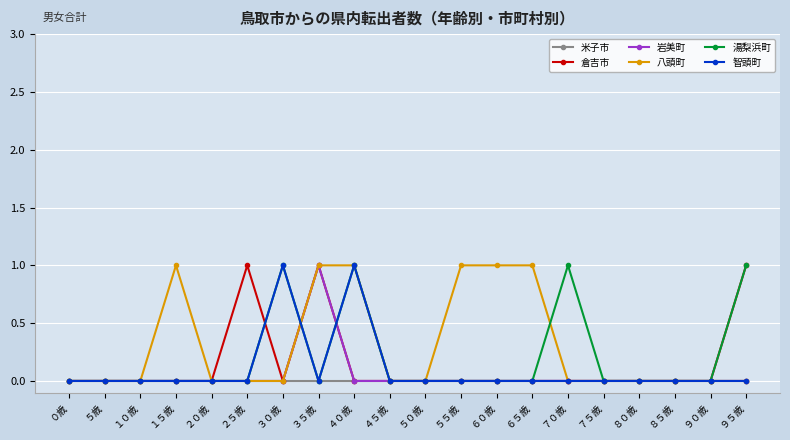

List the series in order of their overall mean, highest first.

八頭町, 湯梨浜町, 倉吉市, 智頭町, 岩美町, 米子市